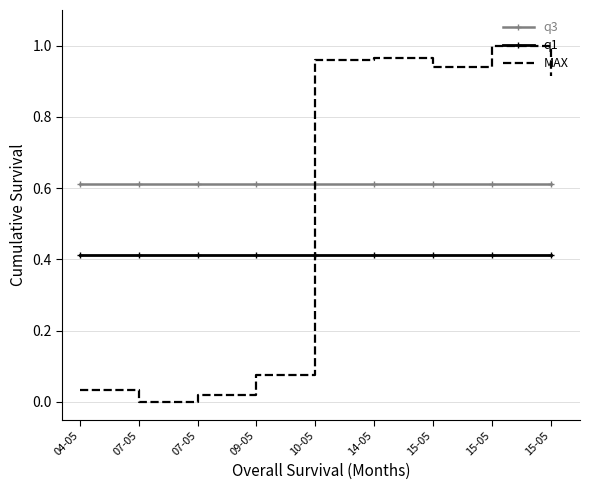

Which series has the largest total across all categories?

q3